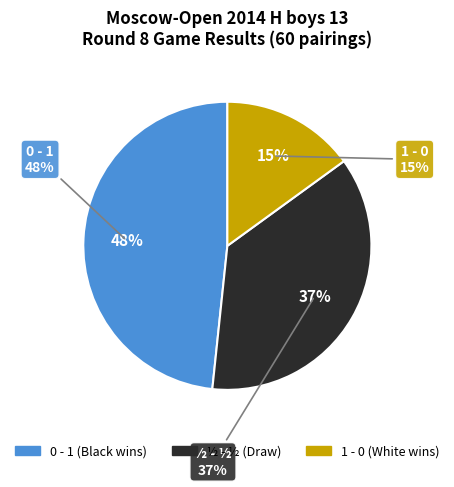

Count the number of slices in the pie.

3